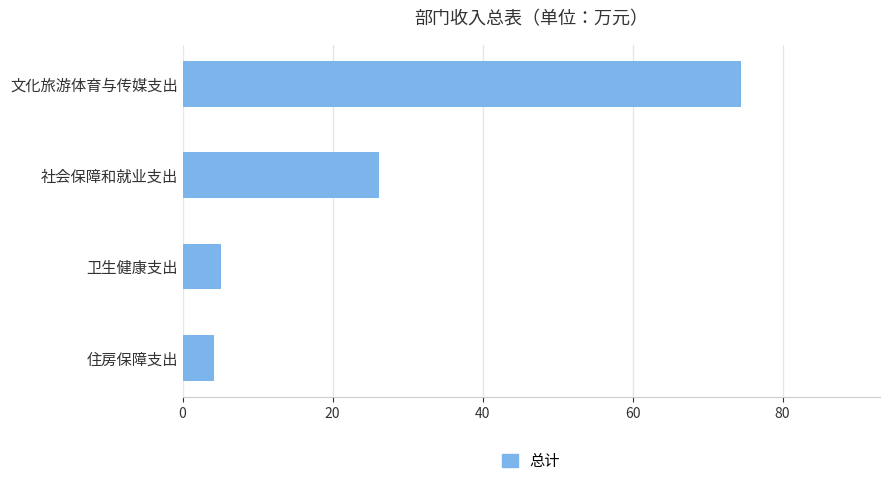

At which label is the value closest to 39?

社会保障和就业支出